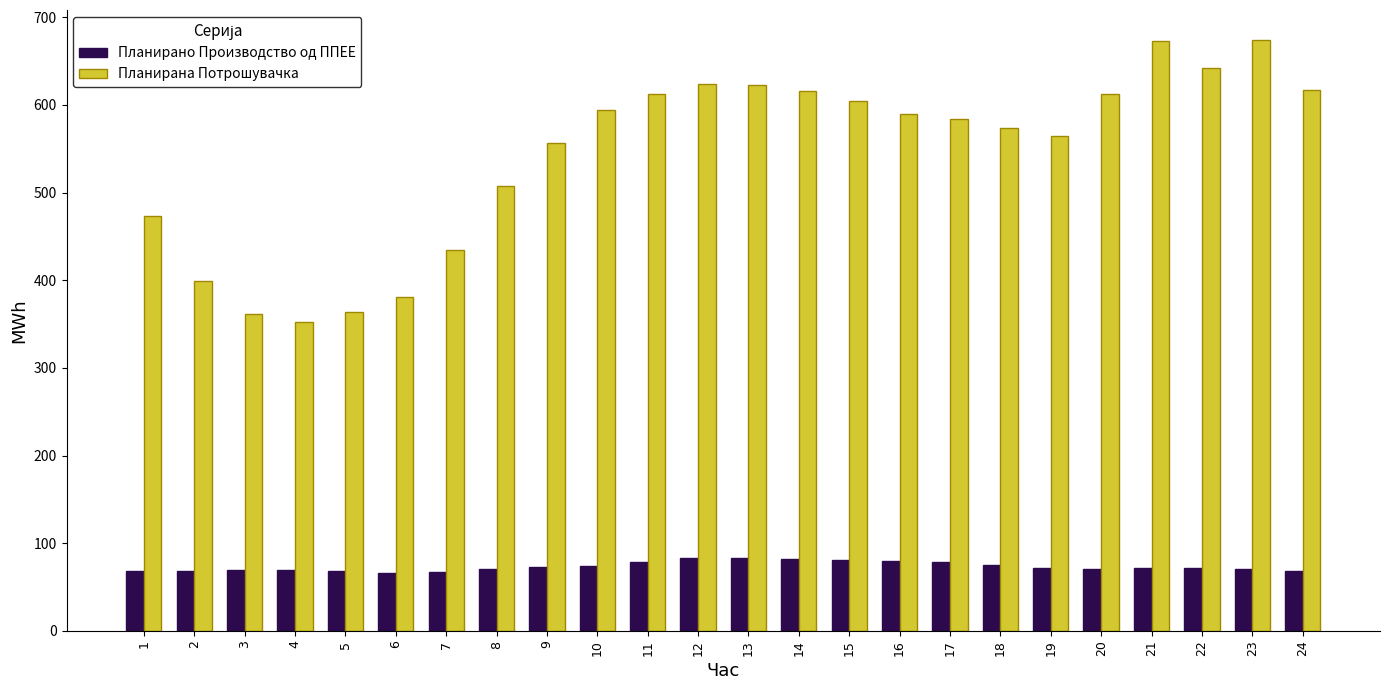

What is the greatest value displayed?

674.7